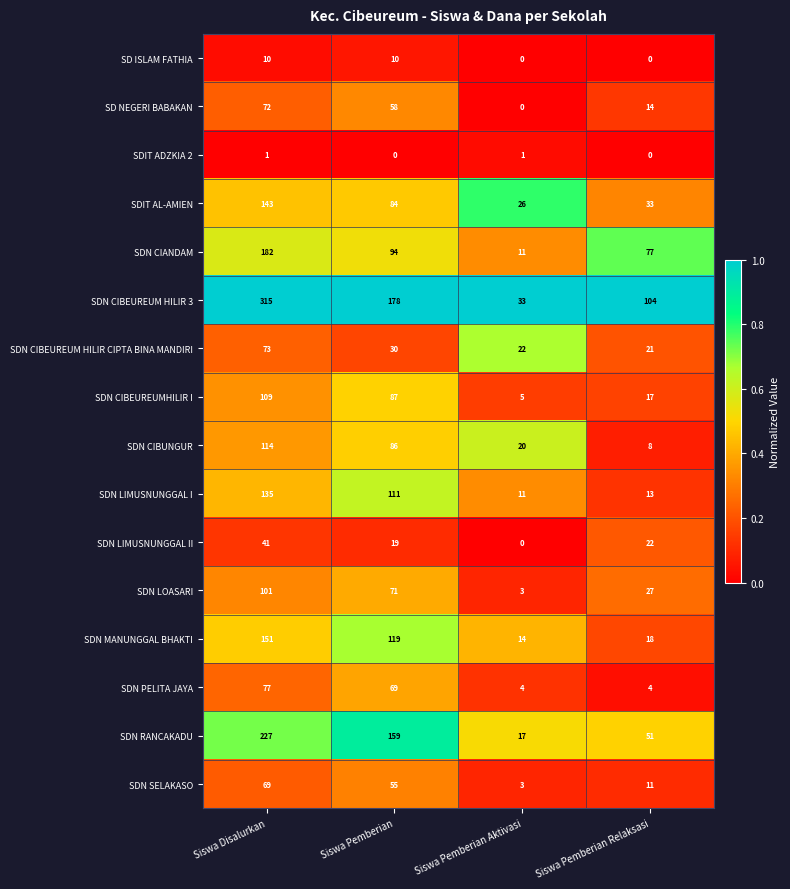

How many distinct data groups are displayed?

16